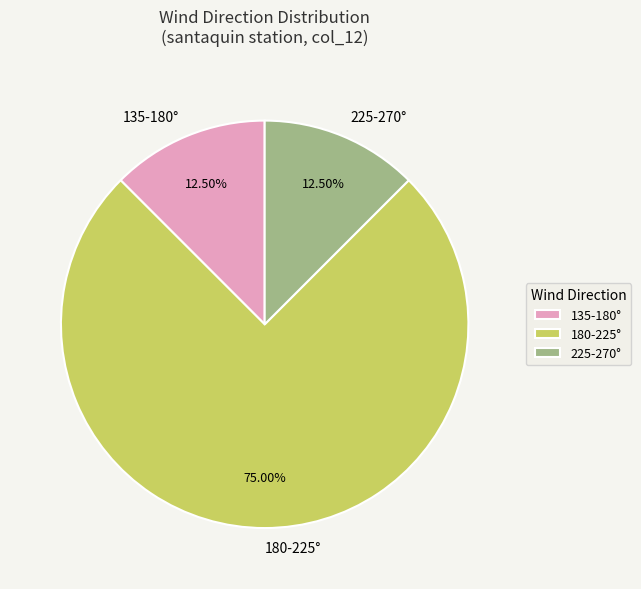

How many slices are in this pie chart?

3